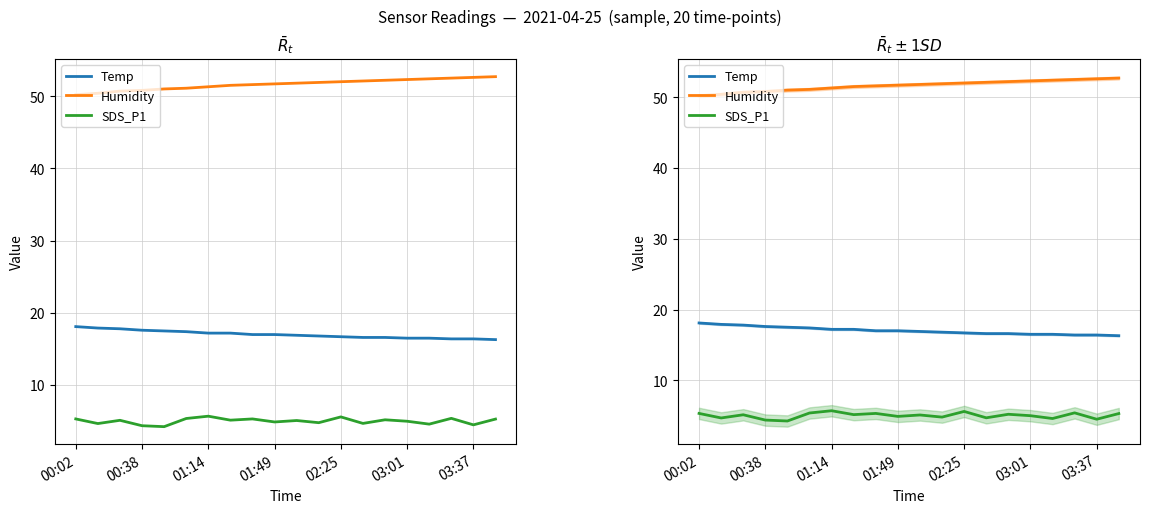

At which category is the sum across all series the highest?

02:25